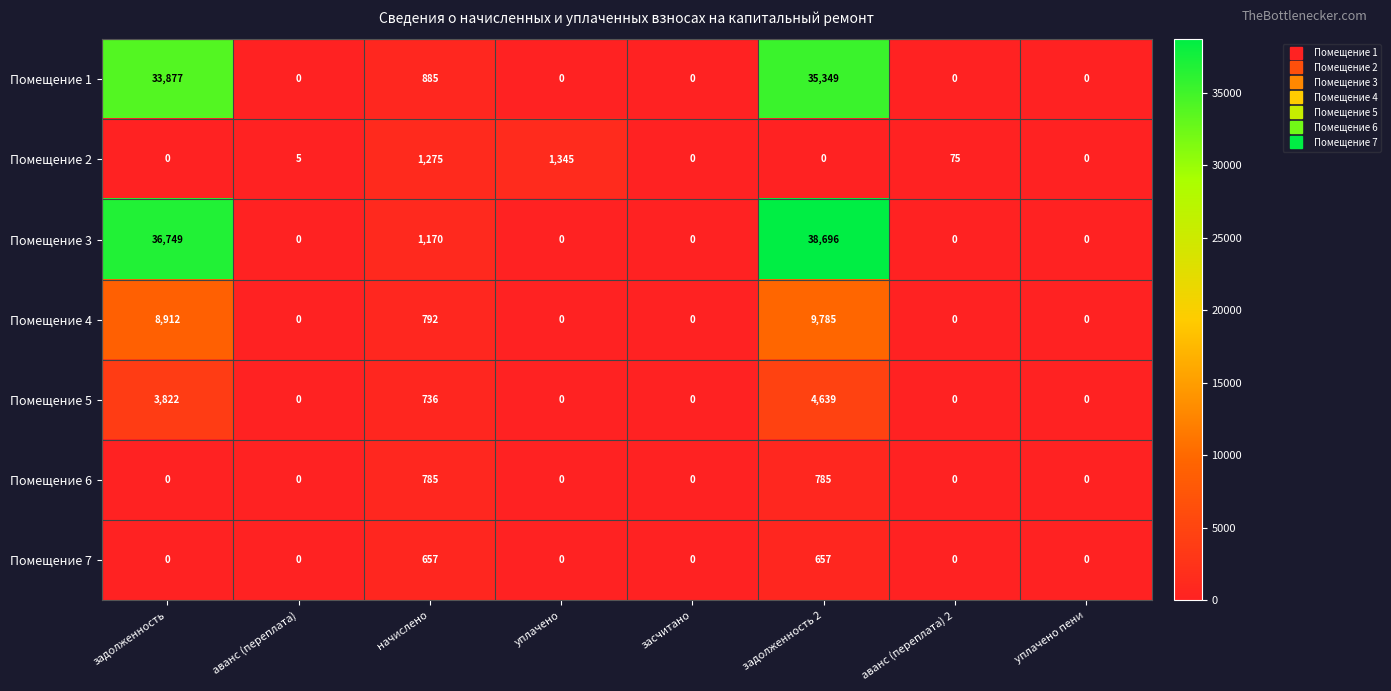

Rank the series by their maximum value, from highest to lowest.

Помещение 3, Помещение 1, Помещение 4, Помещение 5, Помещение 2, Помещение 6, Помещение 7